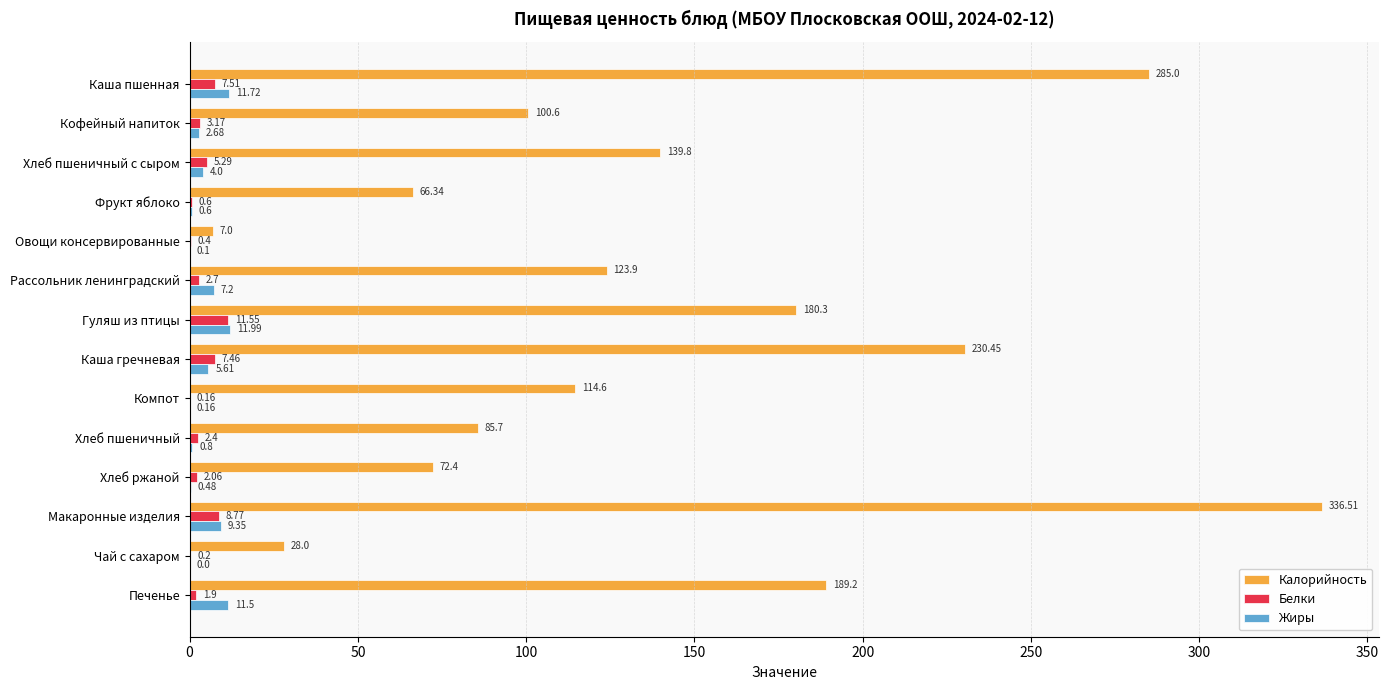

At which label does Калорийность reach its peak?

Макаронные изделия